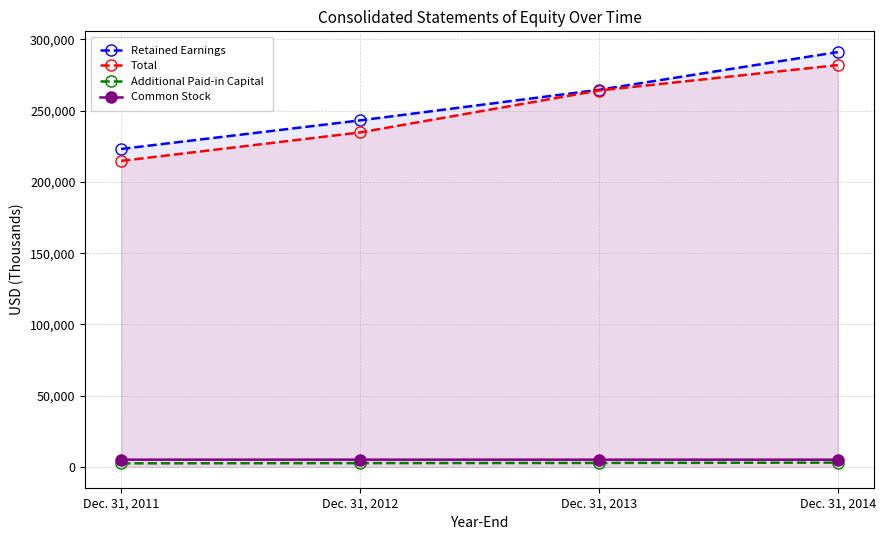

Read the Additional Paid-in Capital value at Dec. 31, 2012, to the nearest 10.

2690